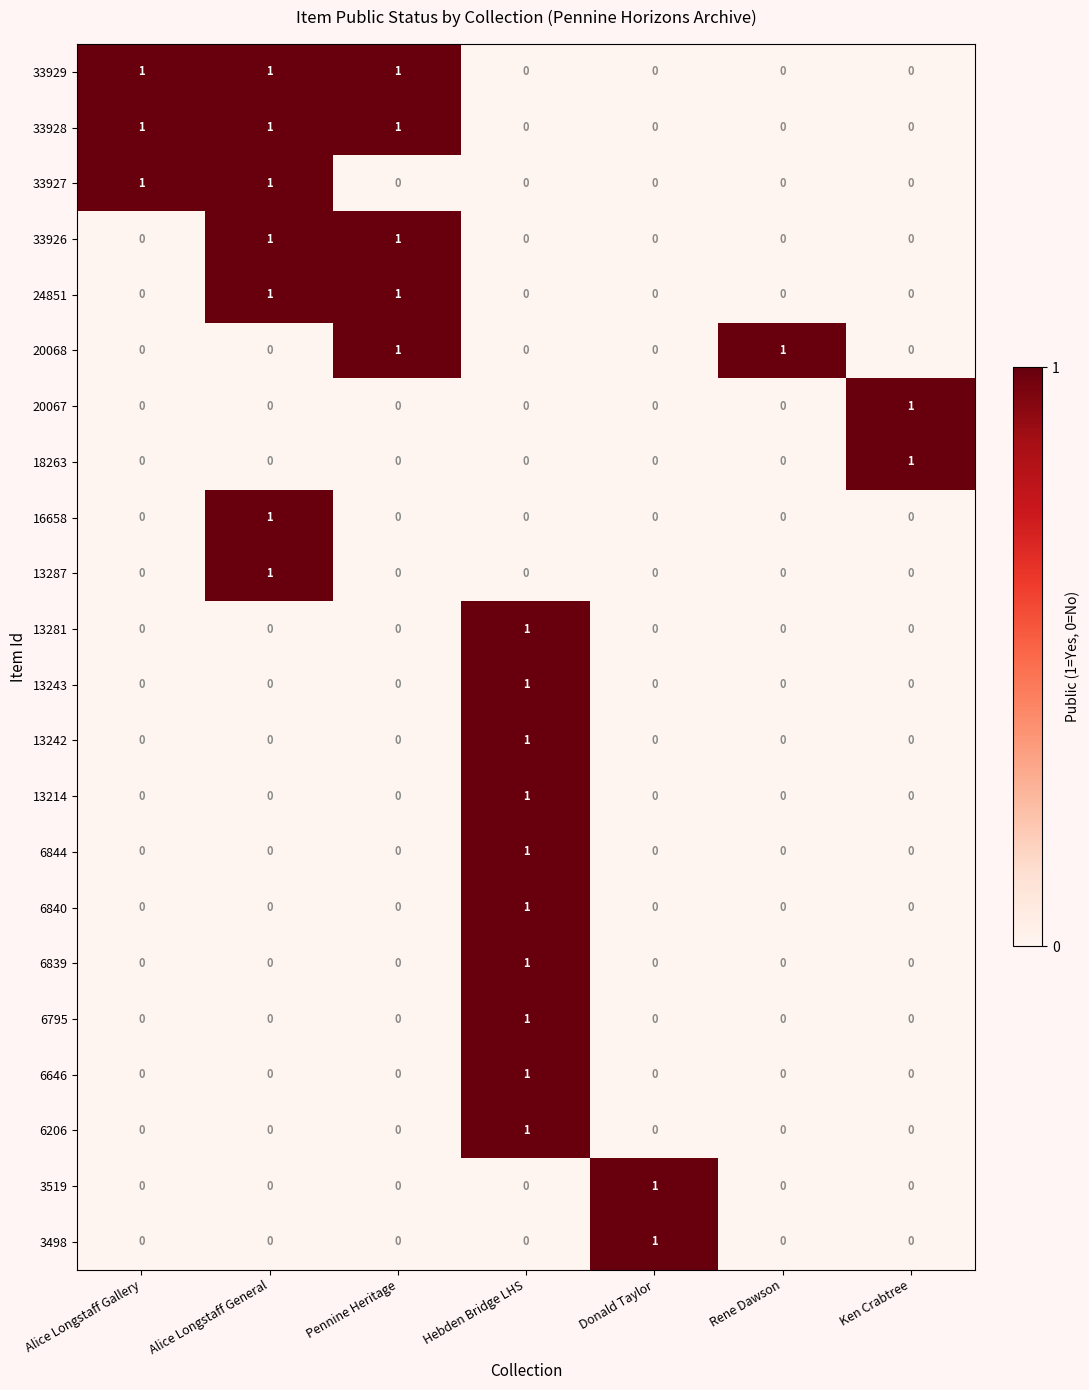

The 33926 series shows 0 at Rene Dawson. True or false?

True